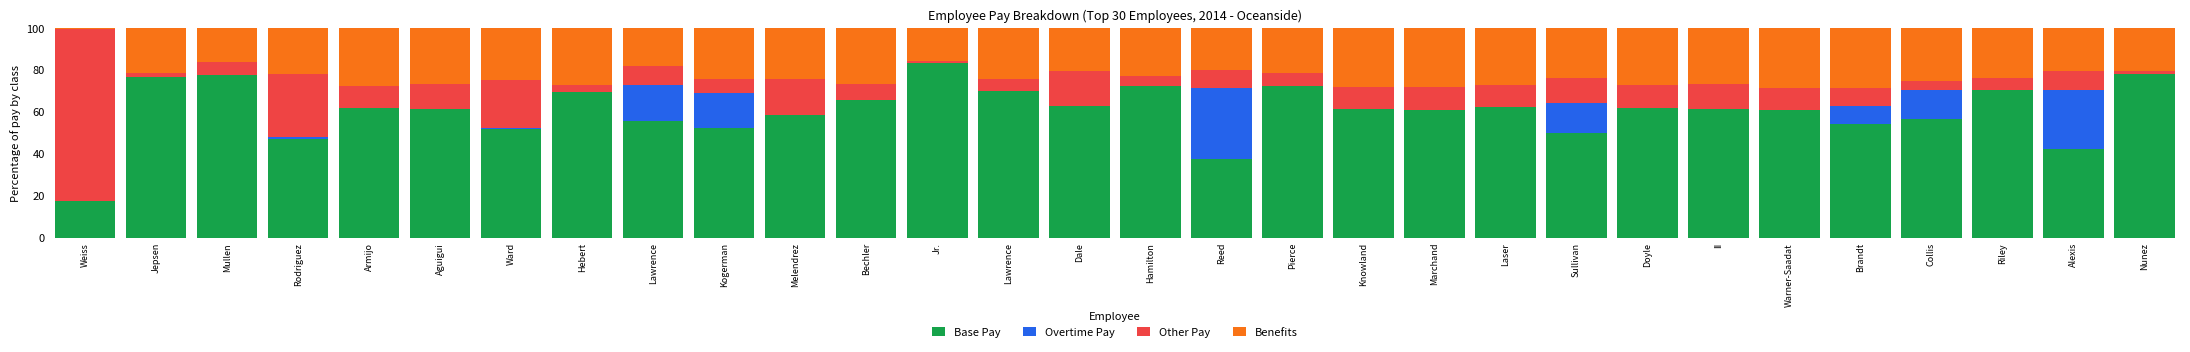

Between Sullivan and Alexis, which series saw the biggest shift?

Overtime Pay